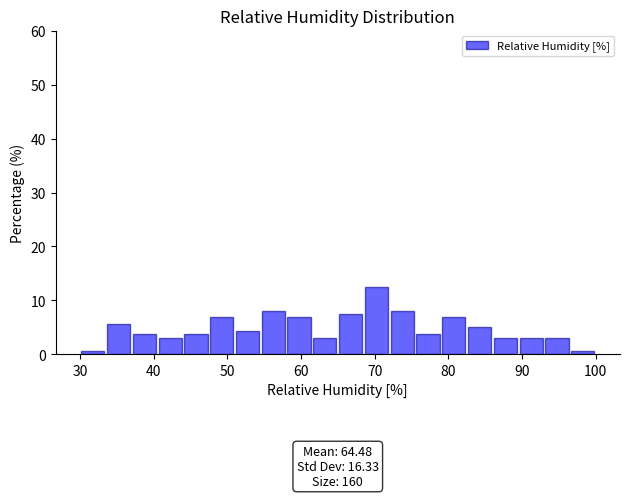

Read against the x-axis, roughly where is the centre of the tallest bar?

70